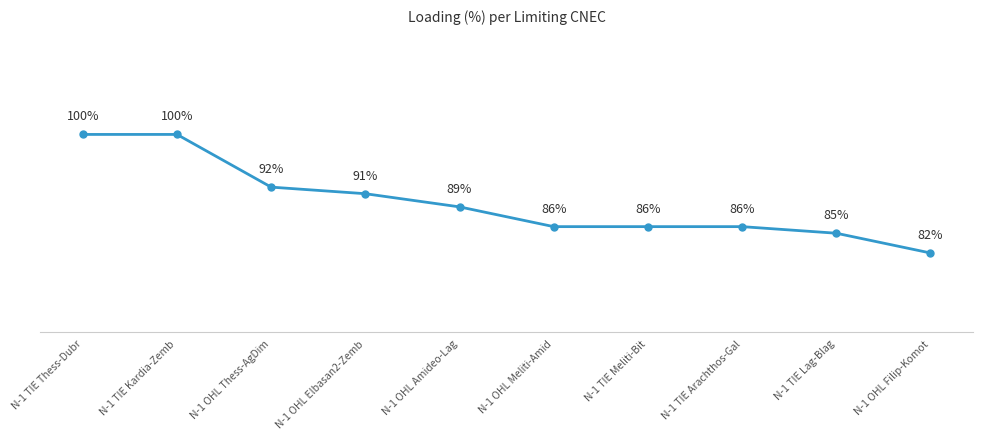

What is the label of the 7th point from the right?

N-1 OHL Elbasan2-Zemb